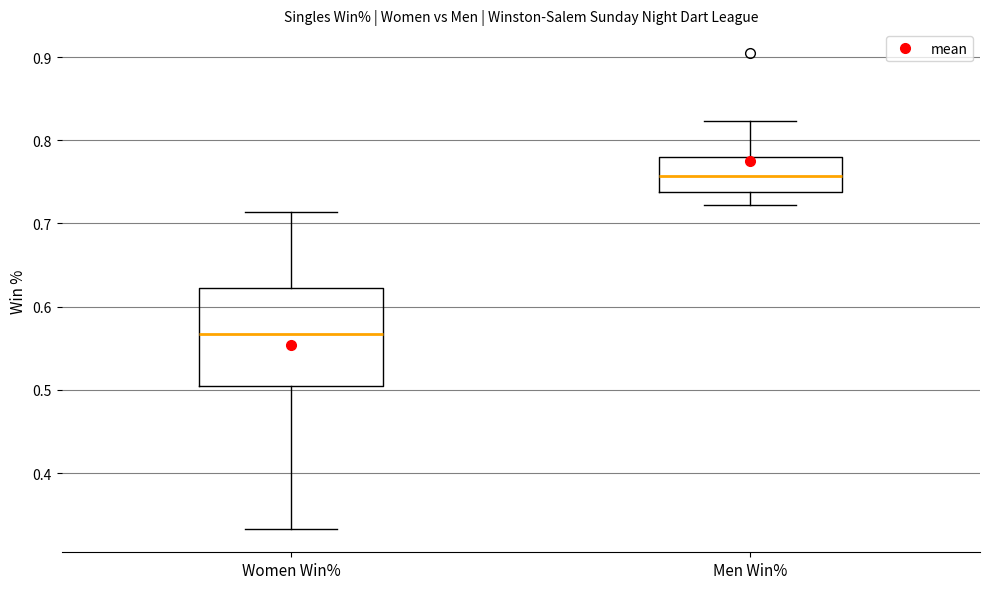

Which box has the highest median line?

Men Win%